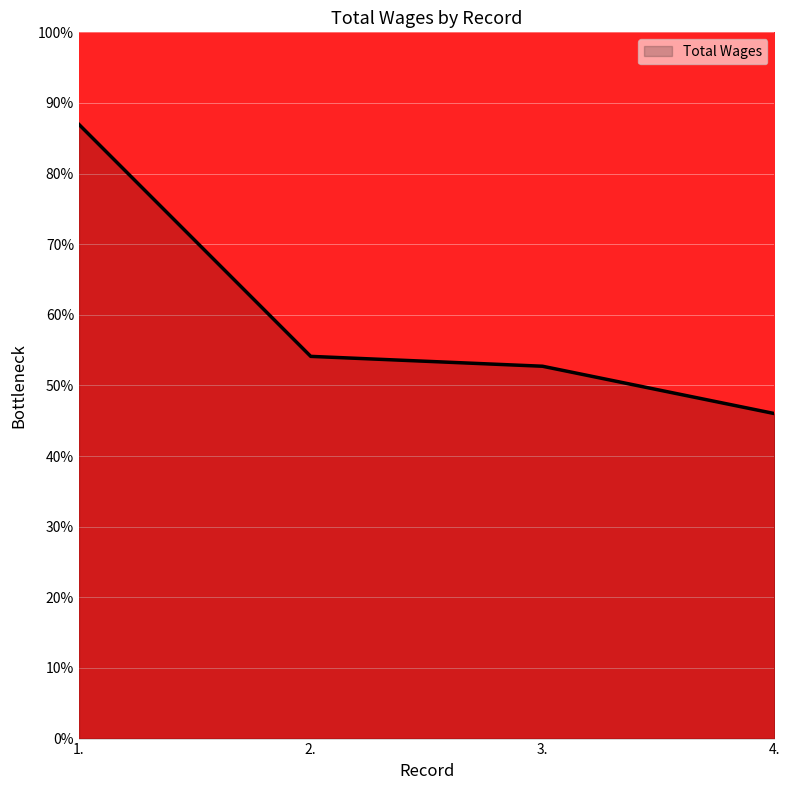

What is the sum of all values?

239.8